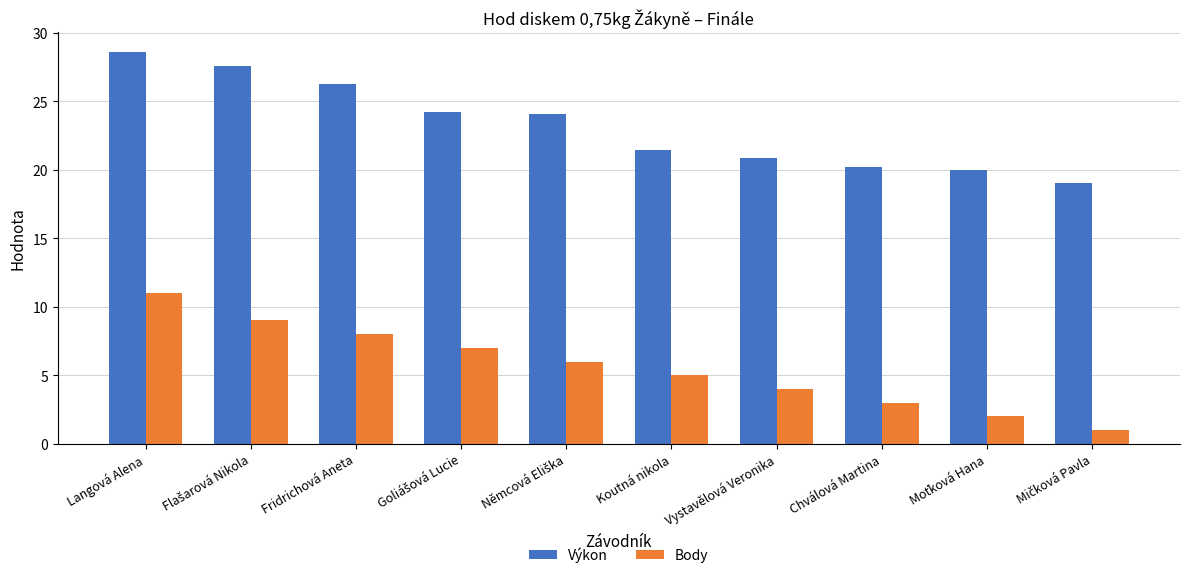

Is it true that Výkon equals 37.1 at Koutná nikola?

False